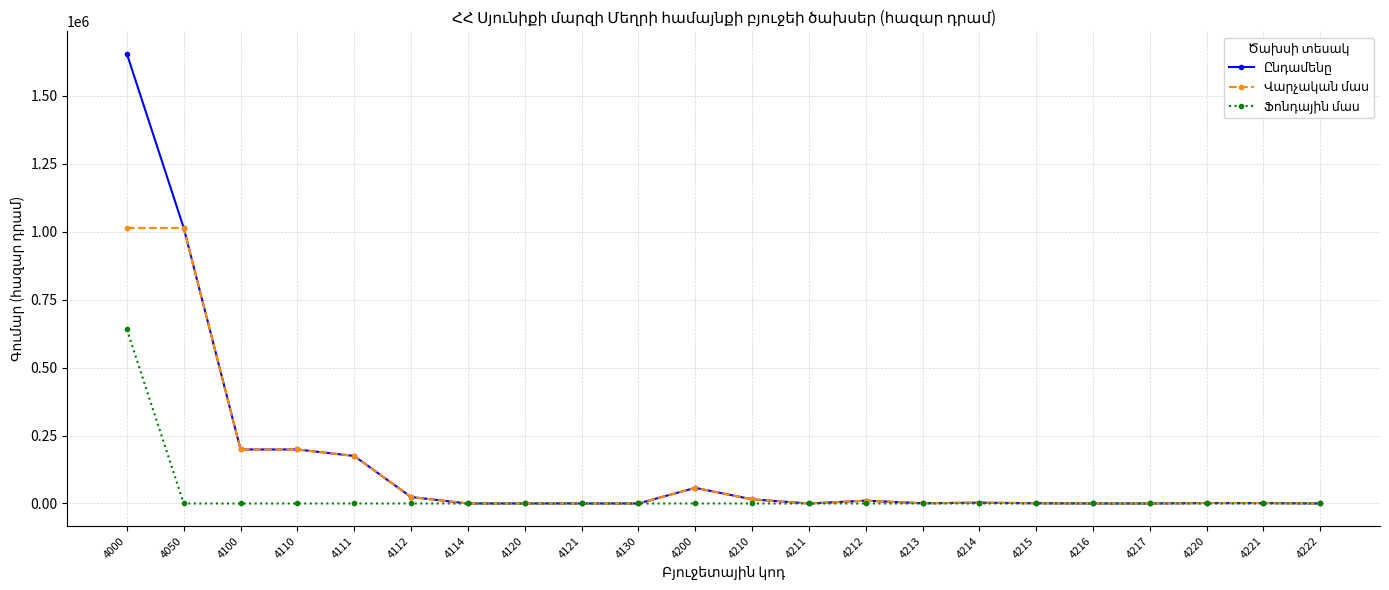

Which category has the lowest value across all series?

4114